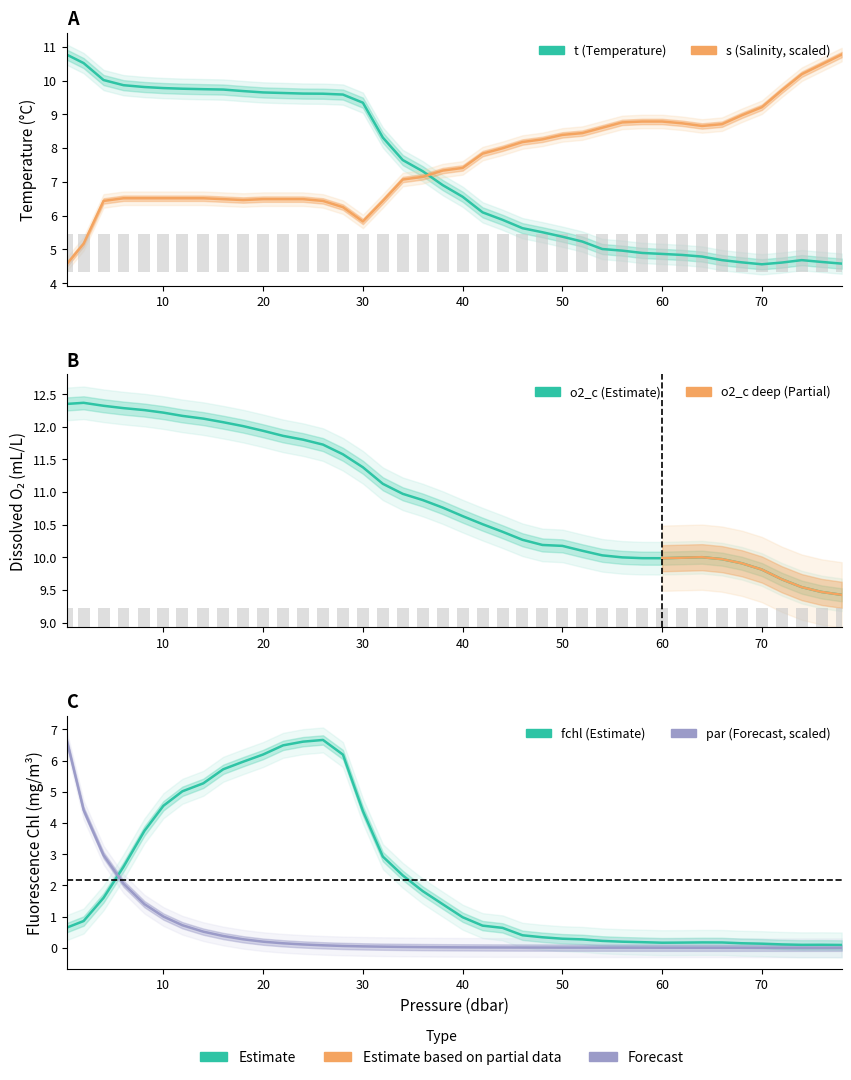

What is the sum of the o2_c values at 36.0 and 11.9?

23.0